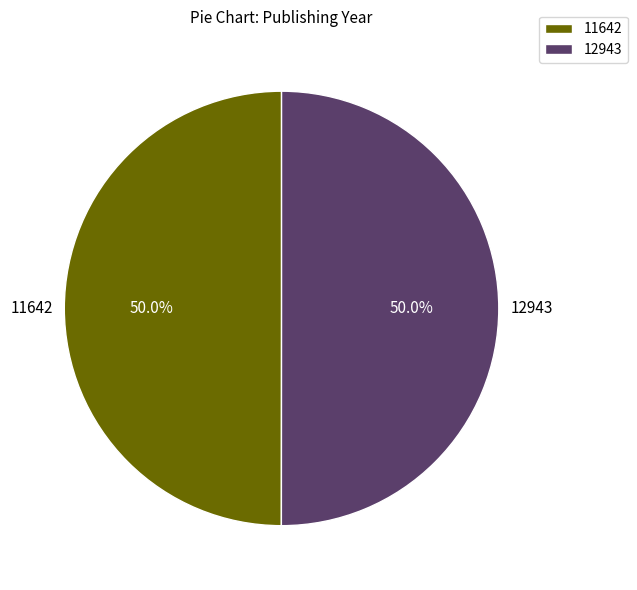

To the nearest percent, what portion does 12943 represent?

50%